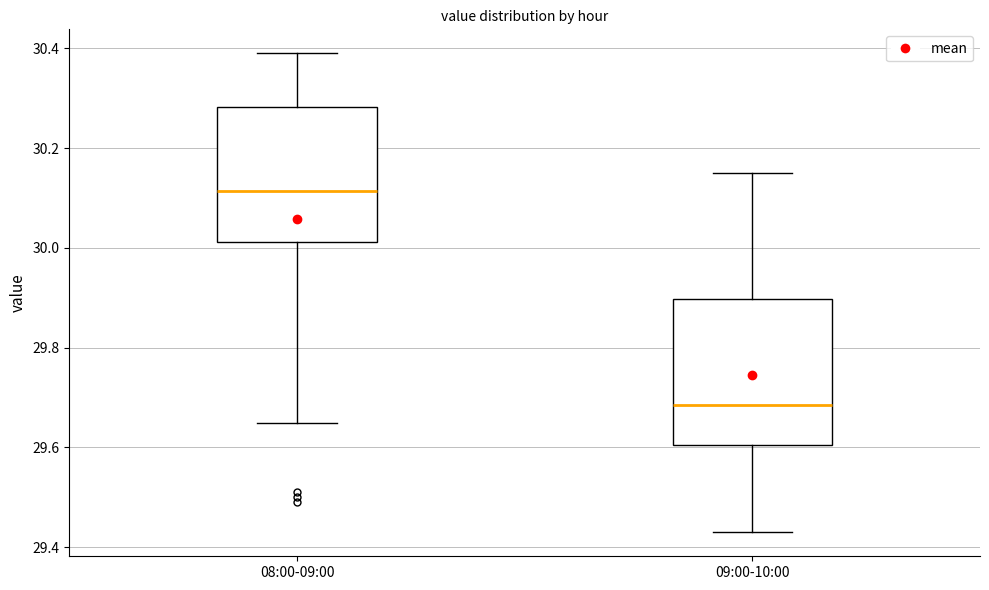

Where does the upper whisker of the box for 08:00-09:00 end on the y-axis? The values are not printed on the chart, so give them approximately, as read against the axis.

30.40